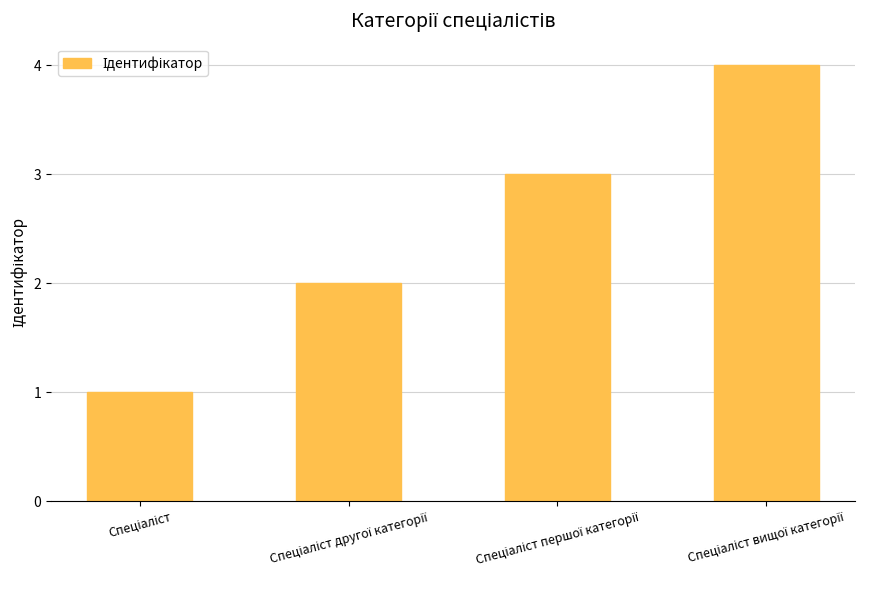

Are the bars grouped side by side (vs. stacked)?

No